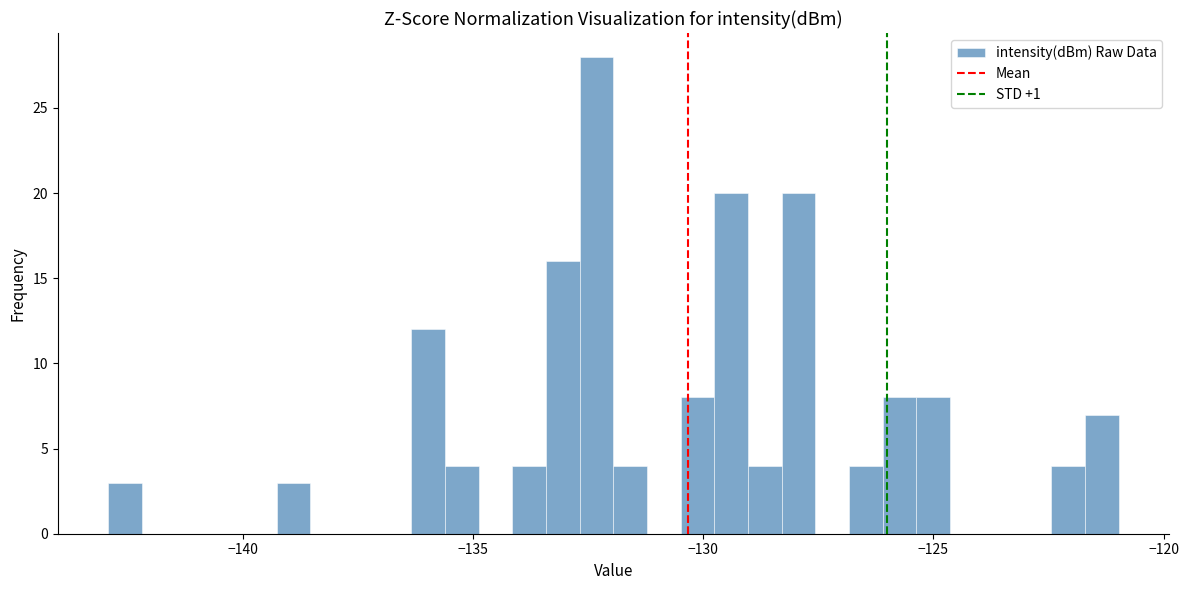

Around what value on the x-axis is the tallest bar? Give the approximate position of its centre, as read against the axis.

-132.5